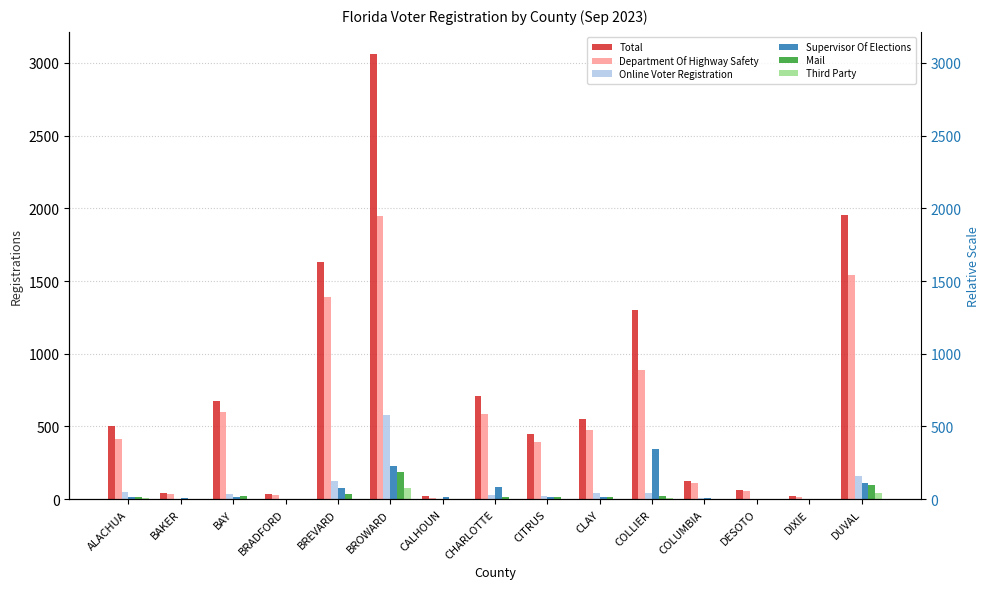

Are the bars grouped side by side (vs. stacked)?

Yes